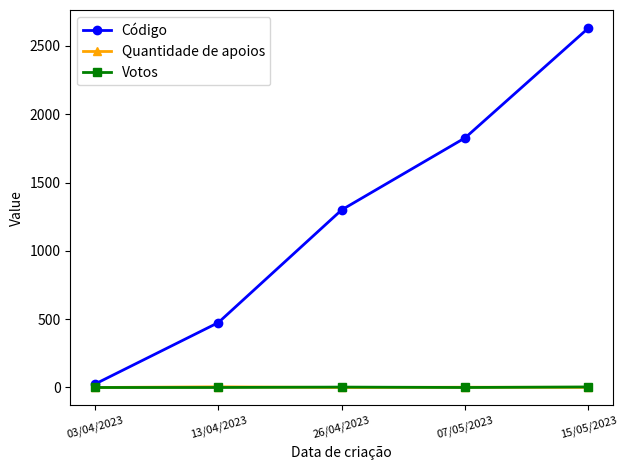

What is the label of the 4th point from the left?

07/05/2023